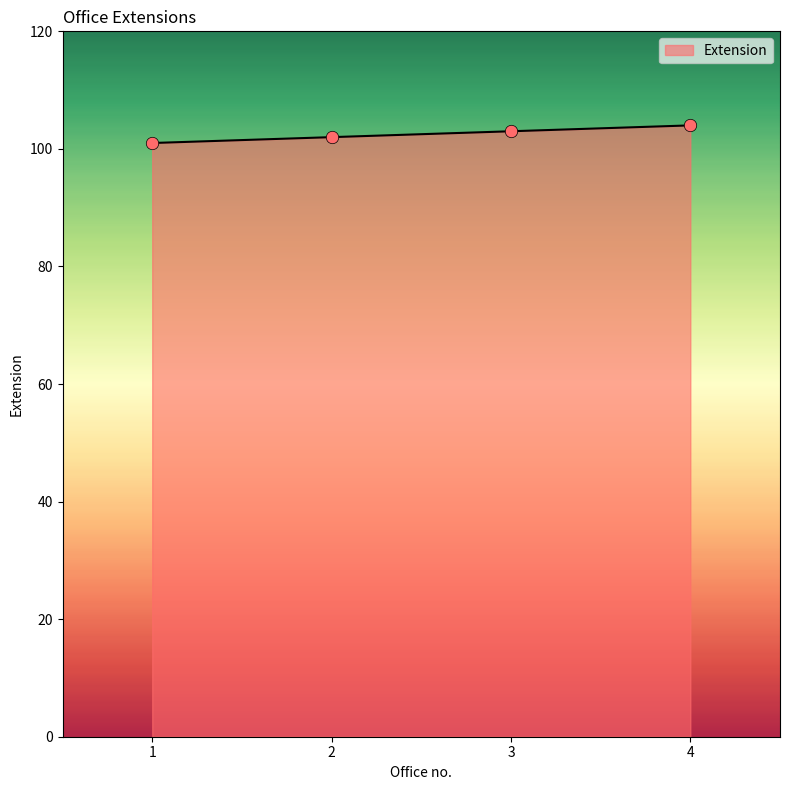

Approximately how many times larger is the value at 2 compared to 1?

1.0